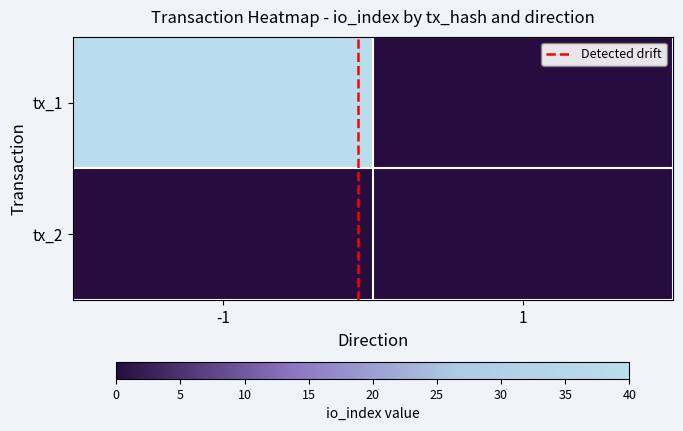

Which category has the highest value across all series?

-1